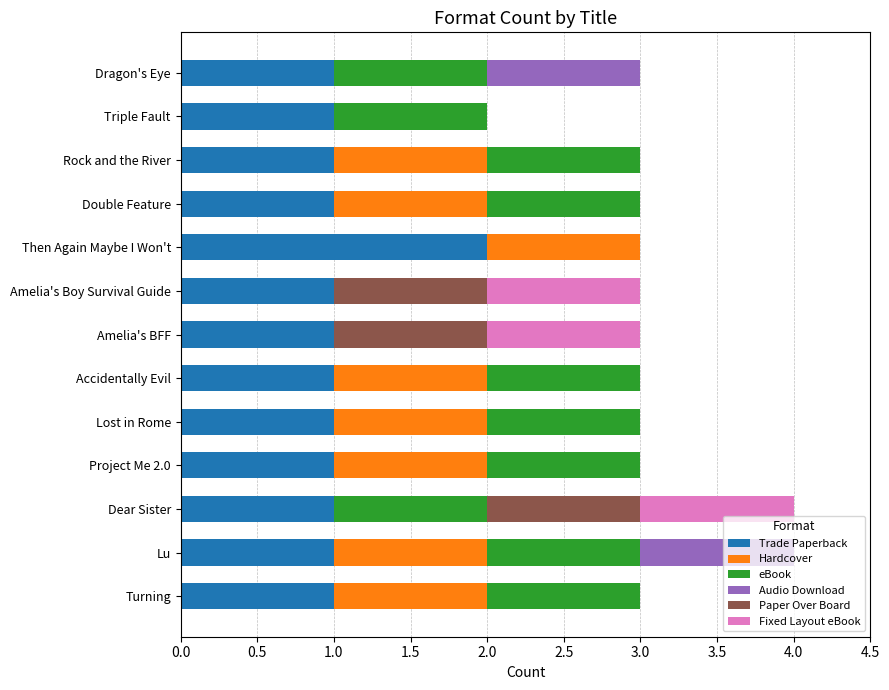

True or false: Trade Paperback has a value of 2 at Lu.

False